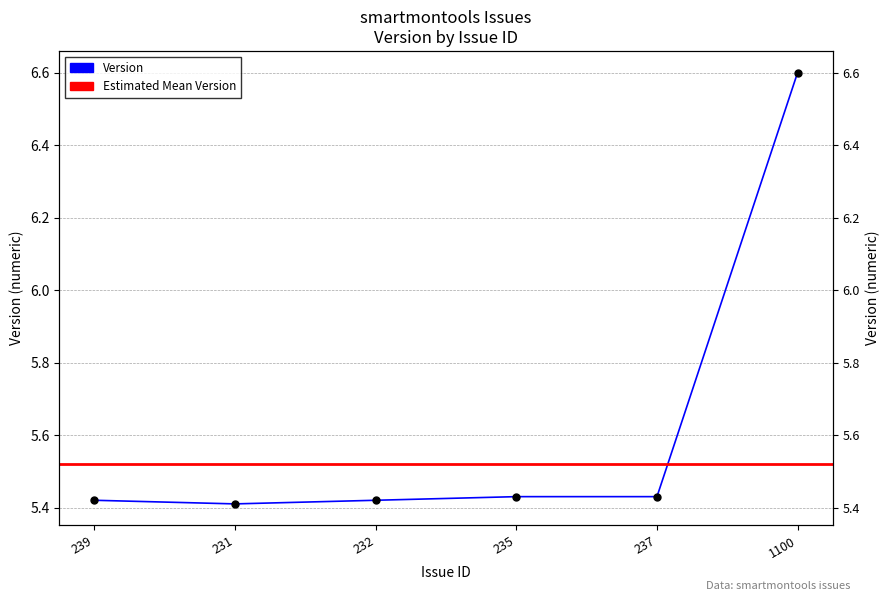

What is the average value?

5.6